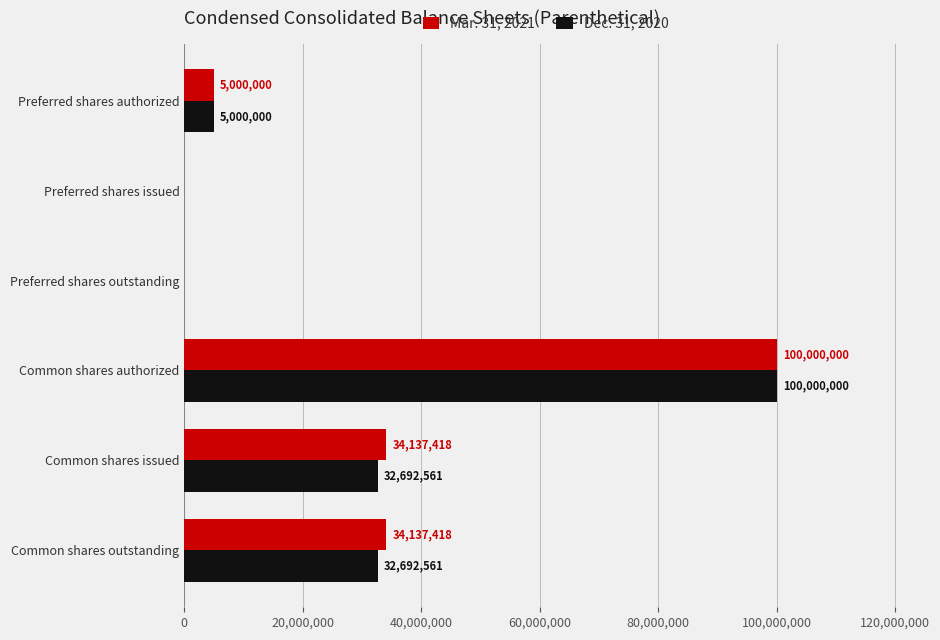

True or false: Mar. 31, 2021 has a value of 100000000 at Common shares authorized.

True